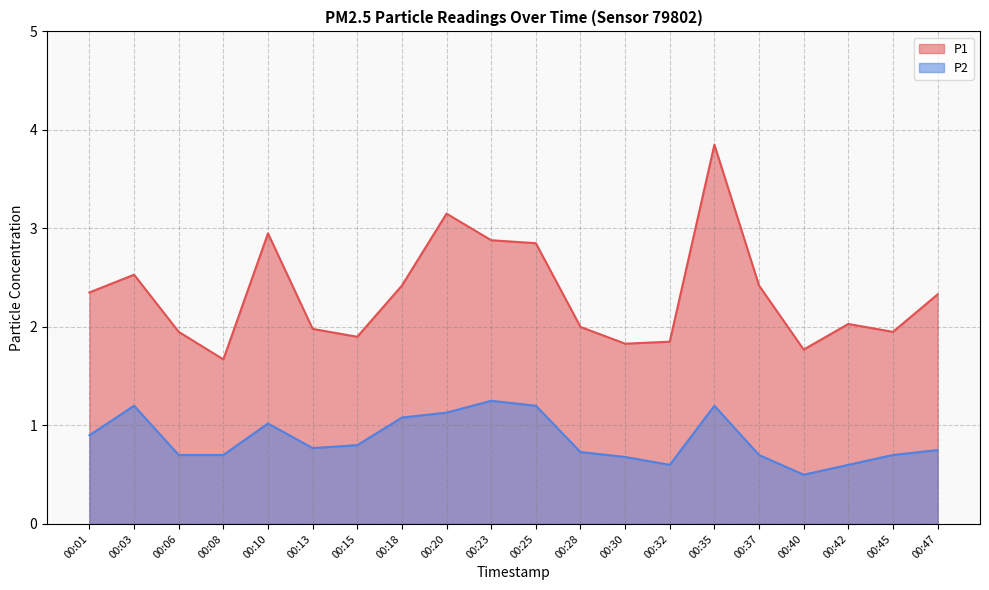

At how many categories does at least one series exceed 3?

2